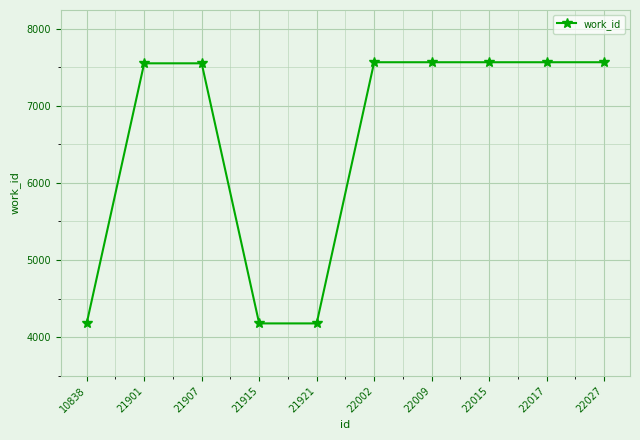

True or false: the data shows 4177 at 10838.

True